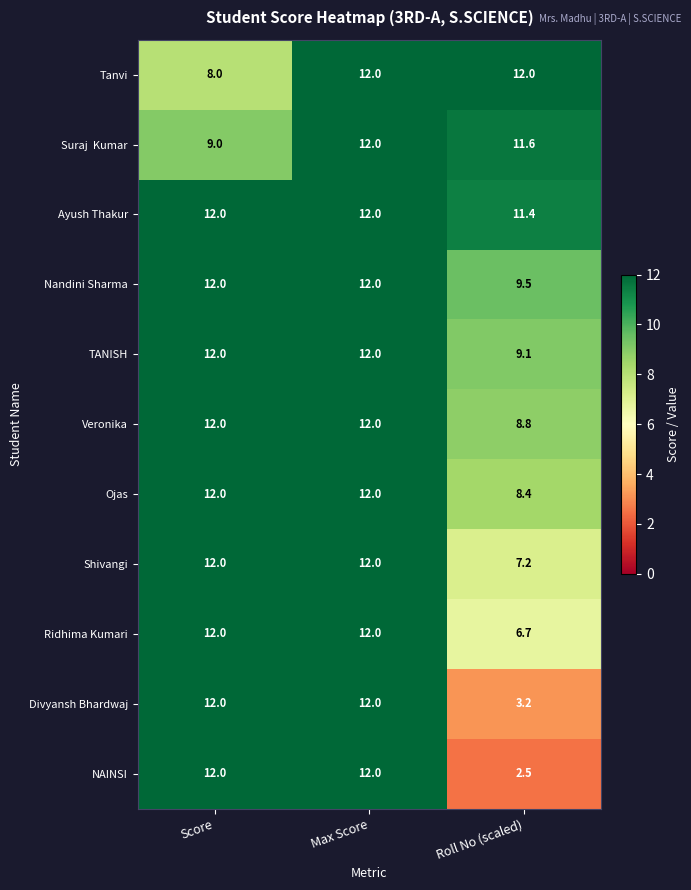

The Ridhima Kumari series shows 12.0 at Max Score. True or false?

True